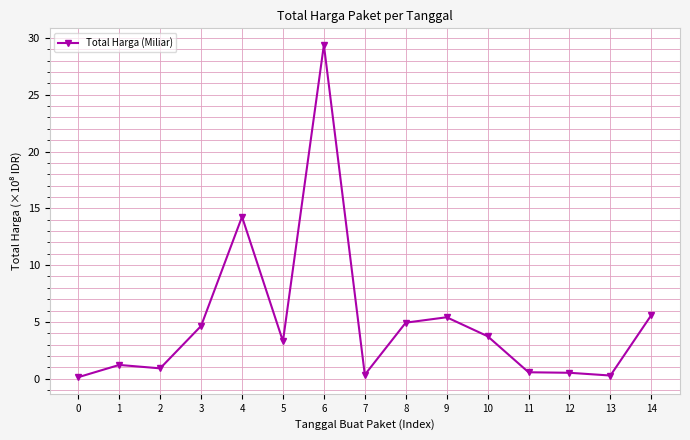

What is the value of the 15th point from the left?

5.6